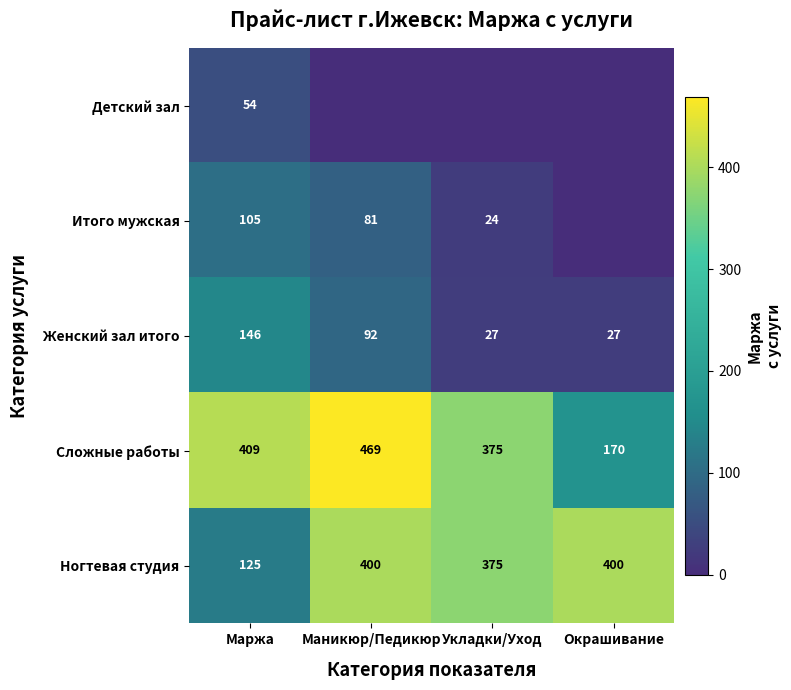

The value of Итого мужская at Маржа is 148.1. True or false?

False